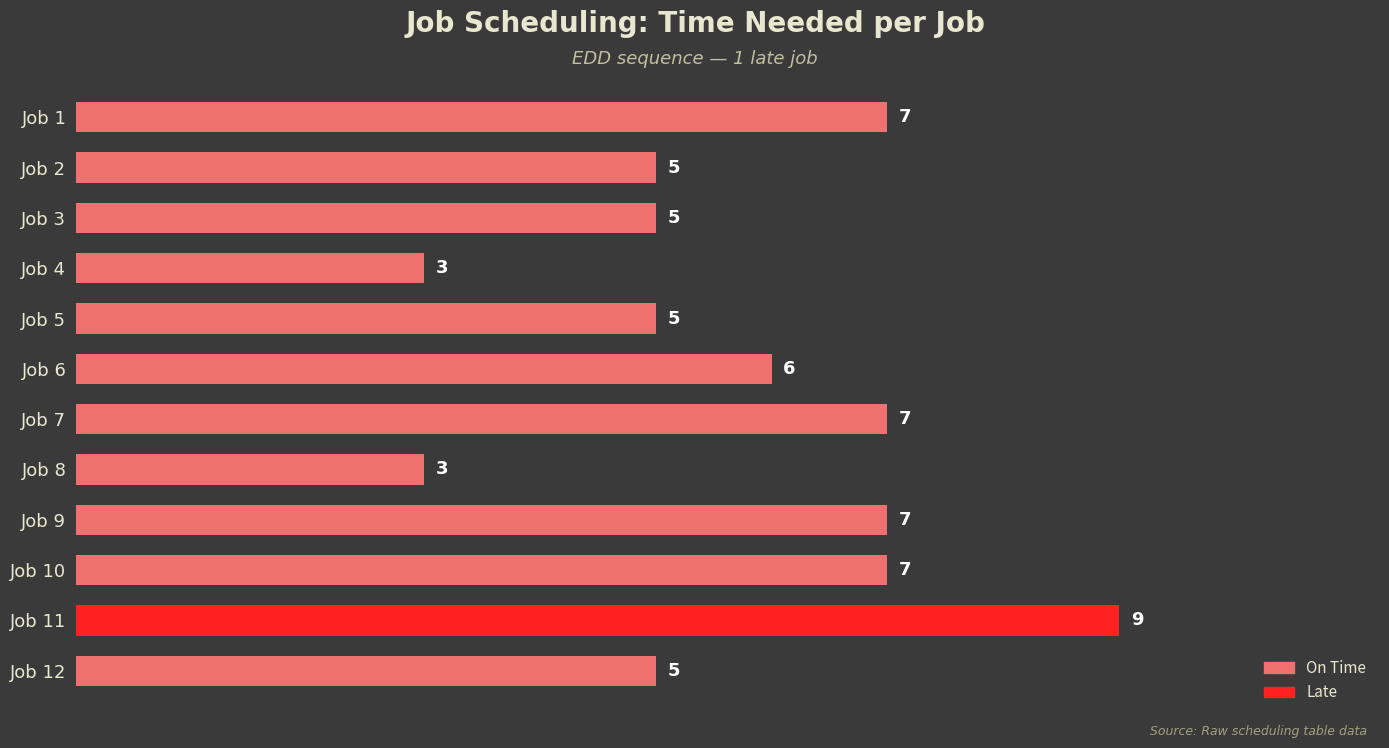

Where is the data nearest to the value 6?

Job 6